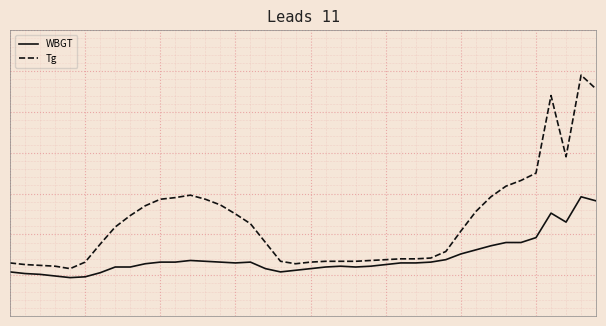

Does the chart display data point markers on the line(s)?

No